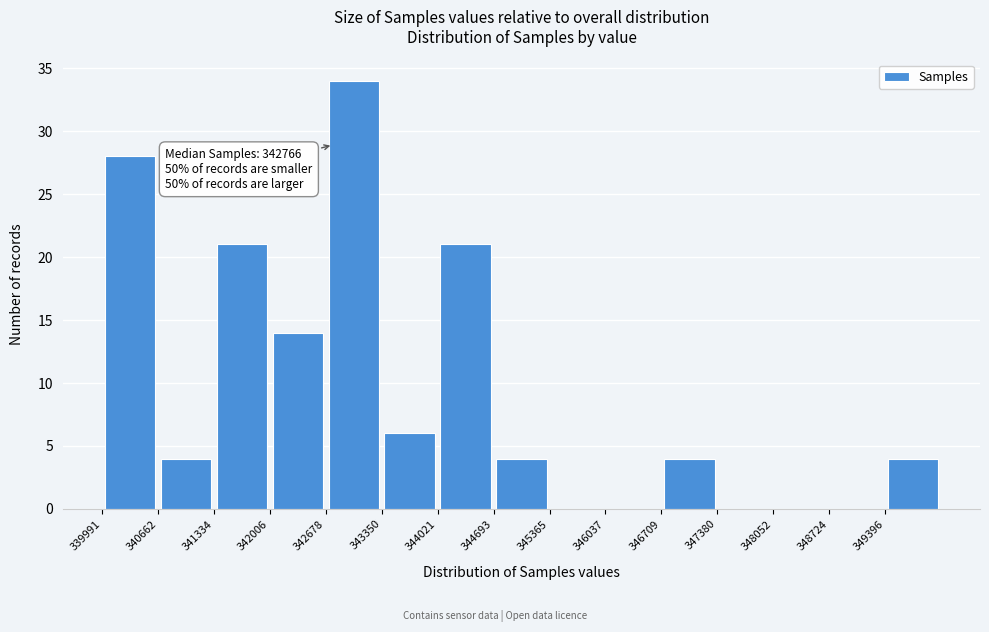

Over which range of the x-axis is the bar tallest?

342700 to 343400